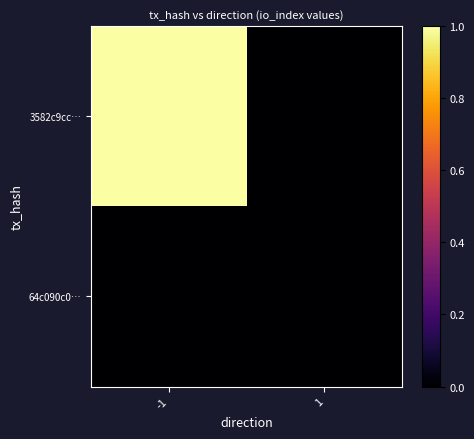

Count the number of categories in the chart.

2